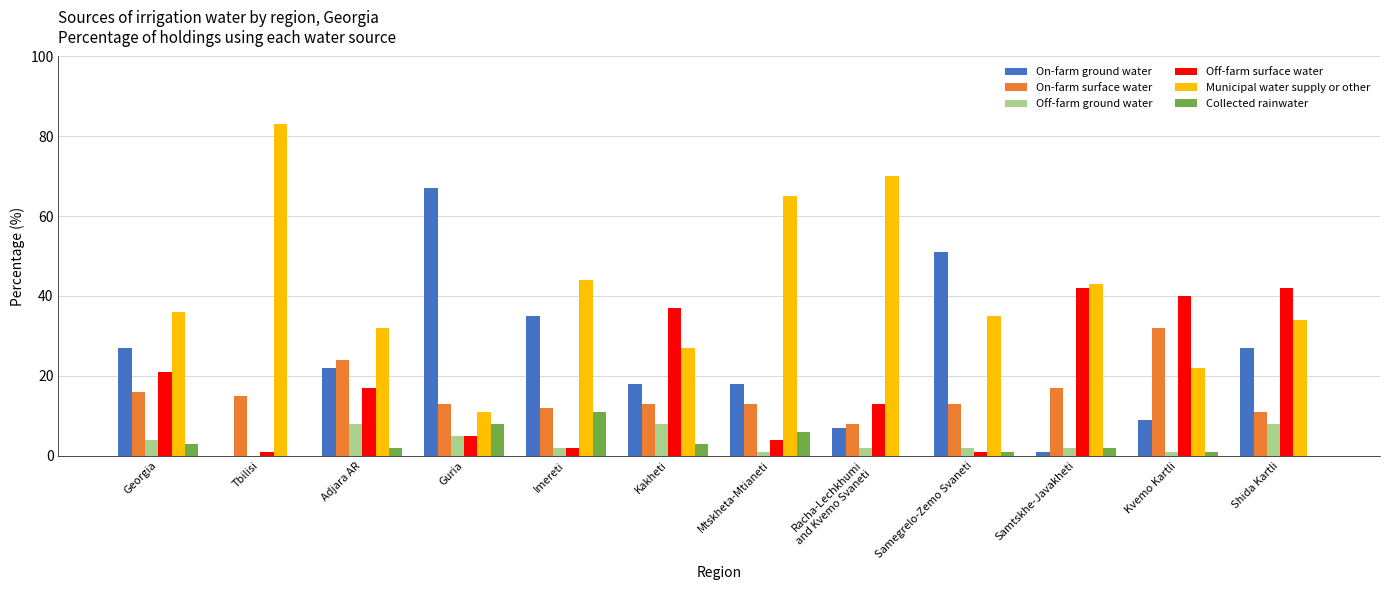

At which category is the sum across all series the highest?

Shida Kartli